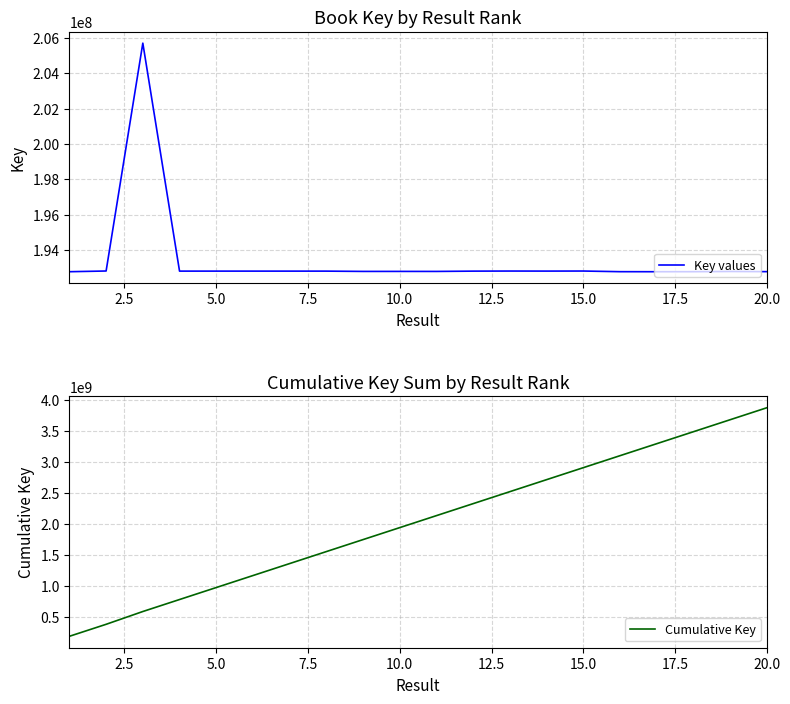

What is the sum of all Key values values?

3868619346